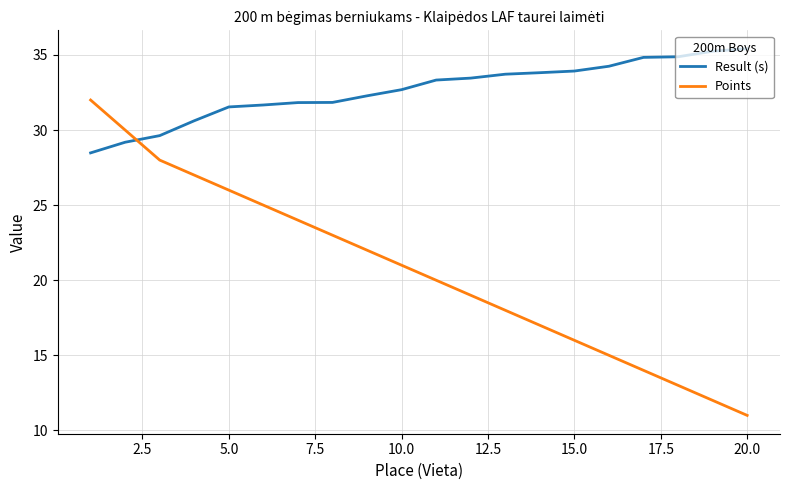

Which series has the largest range (max minus min)?

Points